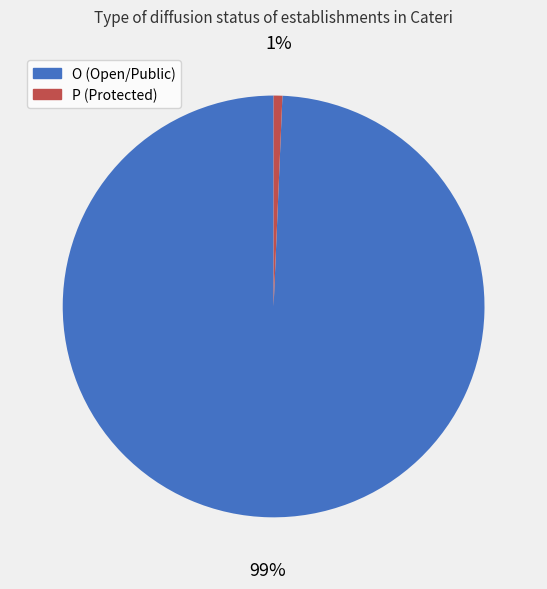

How many slices are in this pie chart?

2